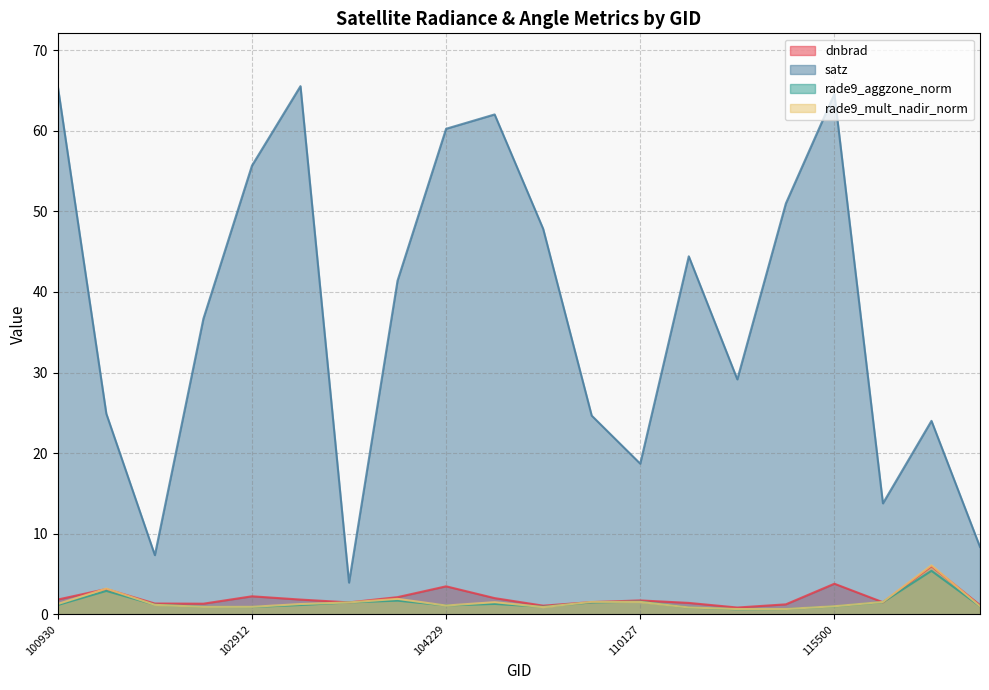

At which category is the sum across all series the highest?

115500